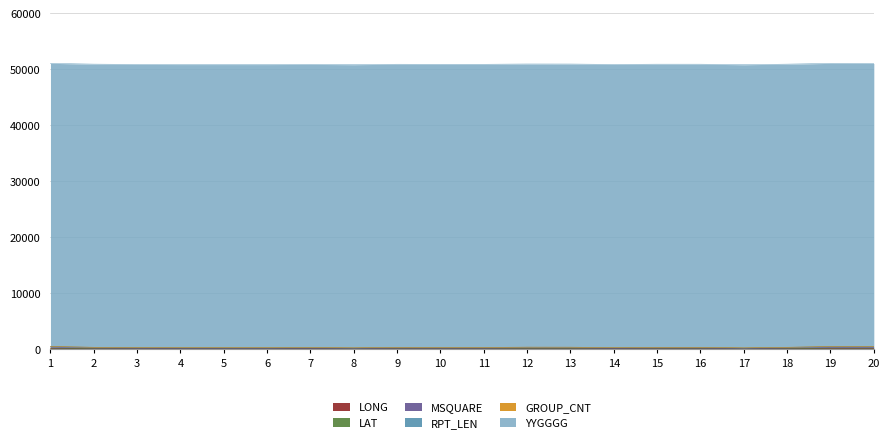

True or false: YYGGGG and LAT cross at least once.

False